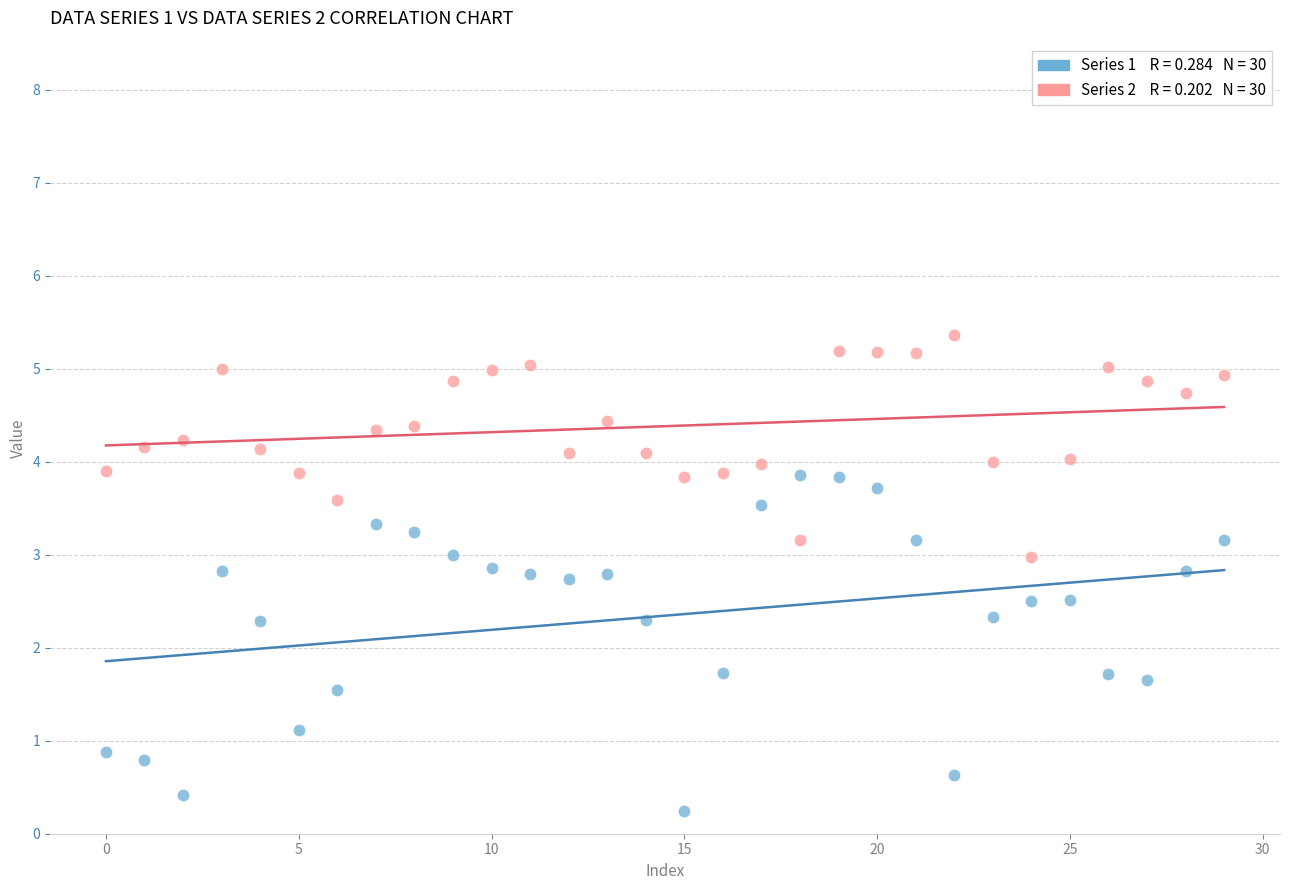

Across all data points, what is the range of Y values (max minus min)?

5.1